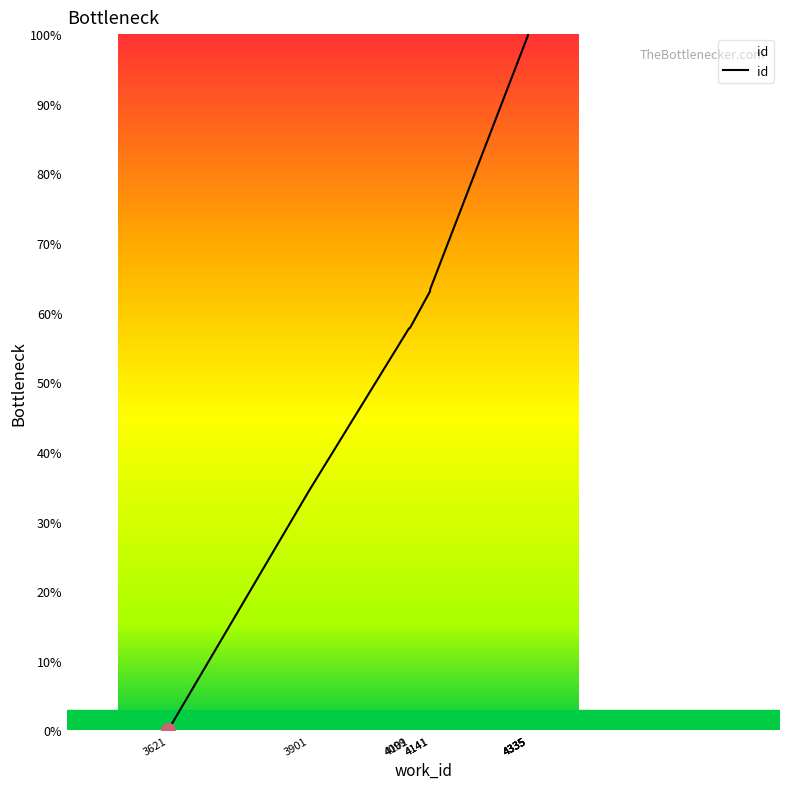

Reading left to right, extract all data points from this chart.

3621=0.0	3901=34.4	4099=57.7	4101=57.8	4141=63.1	4141=63.3	4335=99.8	4335=99.8	4335=99.9	4335=100.0